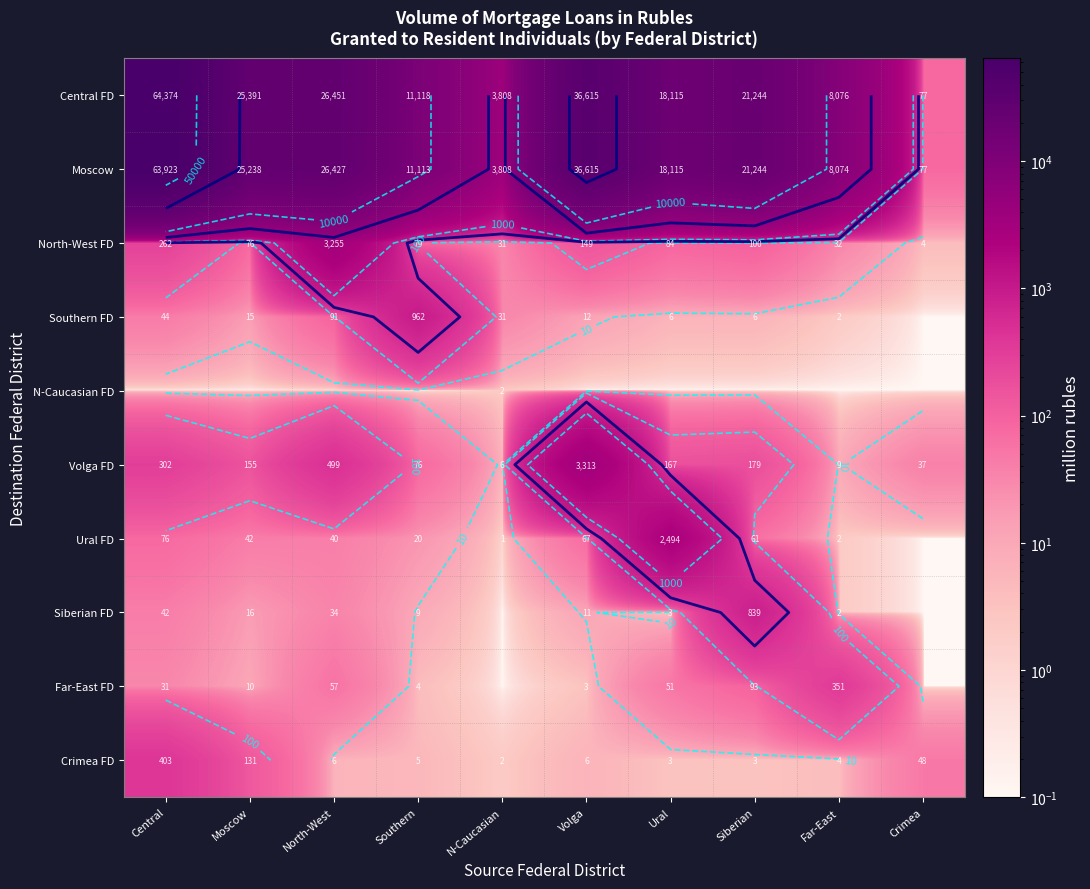

Which has a higher value, Central or Southern?

Central